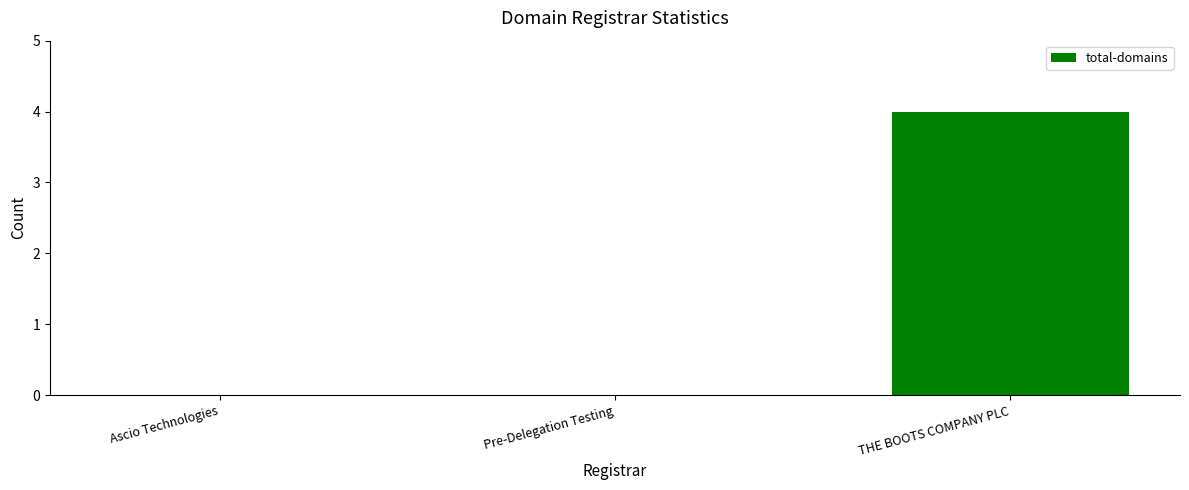

Reading left to right, extract all data points from this chart.

Ascio Technologies=0	Pre-Delegation Testing=0	THE BOOTS COMPANY PLC=4